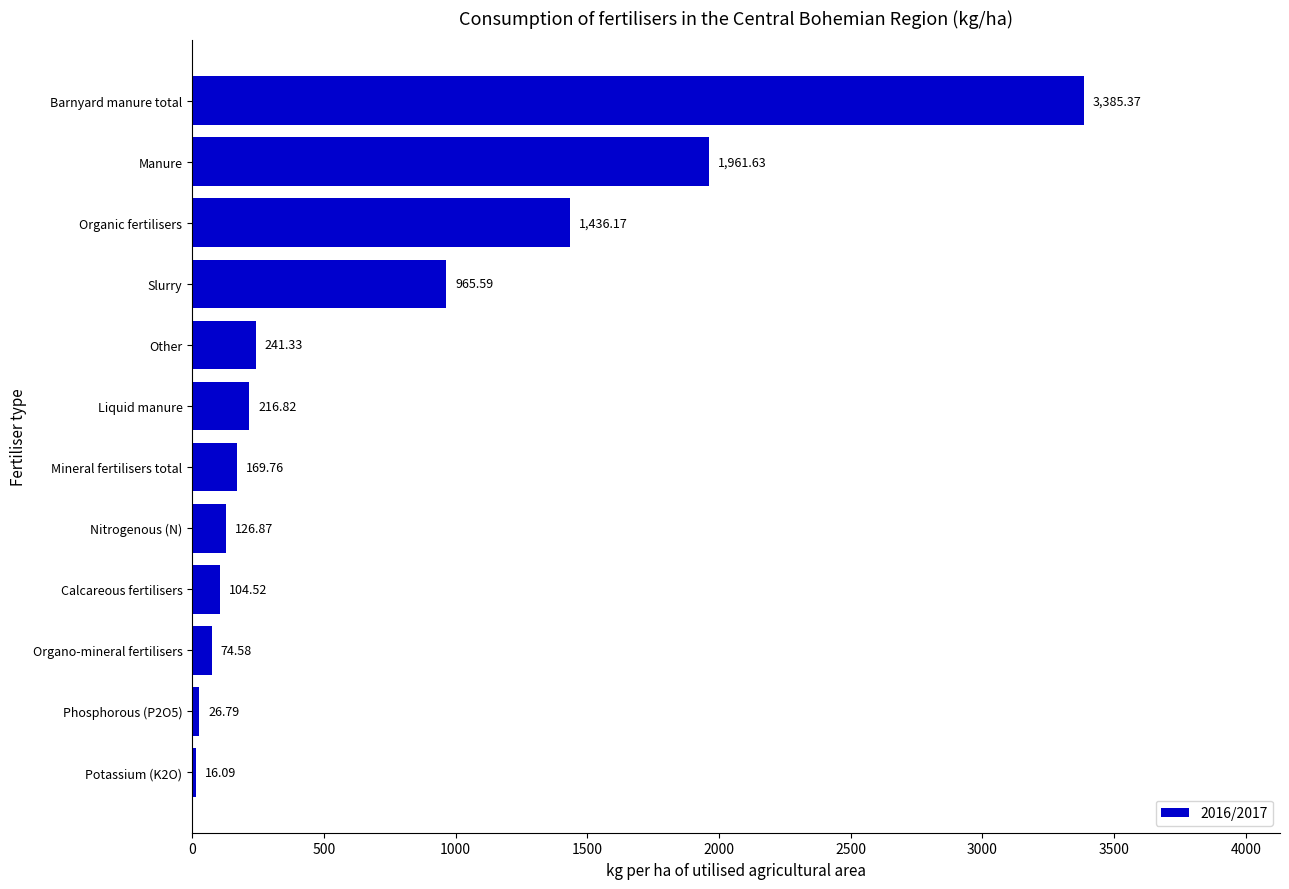

Which has a higher value, Nitrogenous (N) or Organic fertilisers?

Organic fertilisers